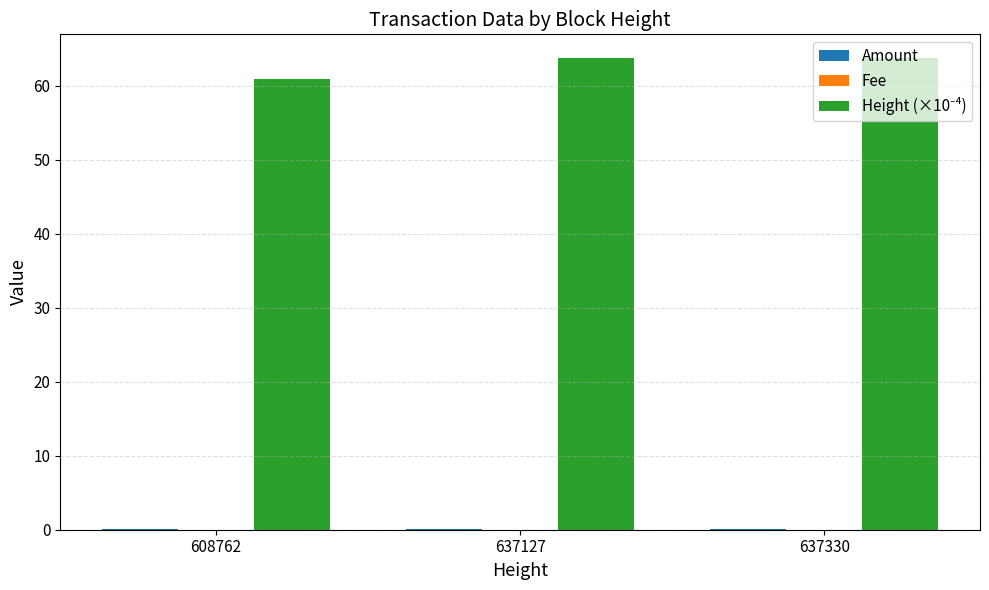

What is the greatest value displayed?

63.7